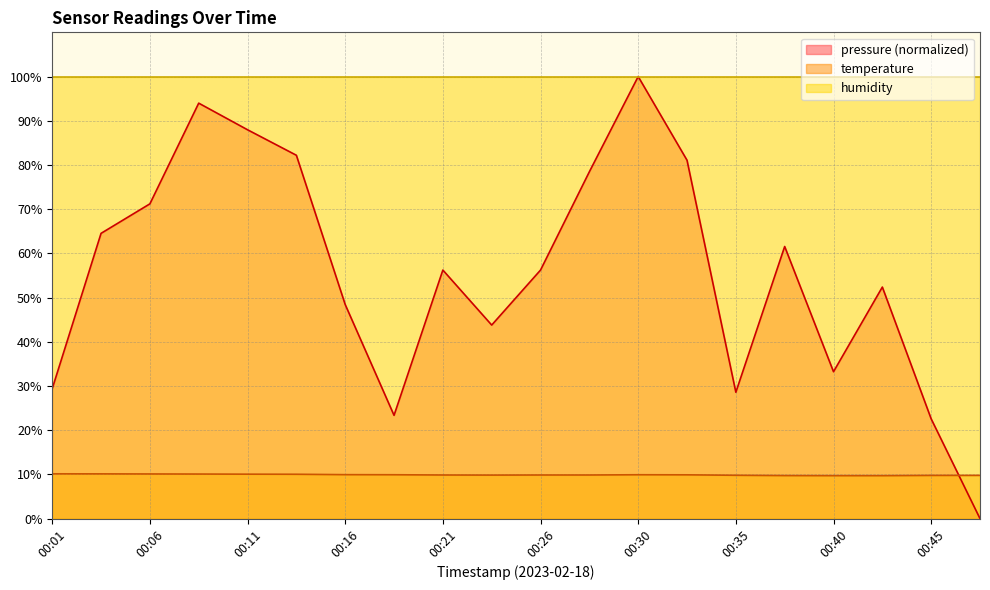

Does the chart have visible grid lines?

Yes